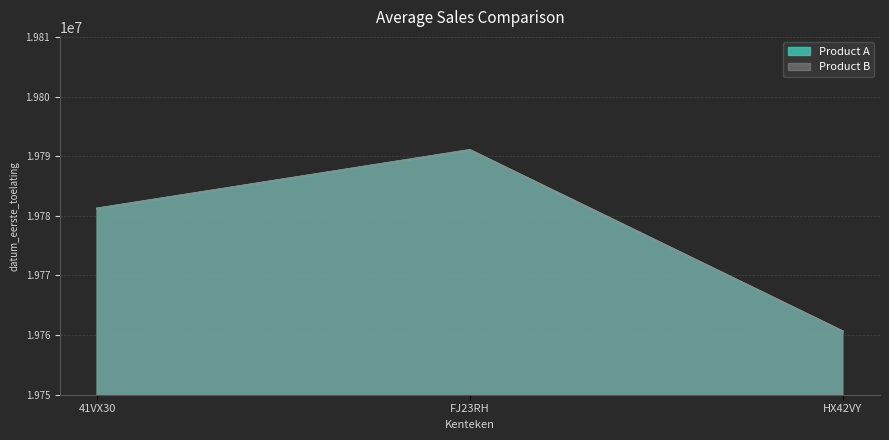

How many data points does each series have?

3